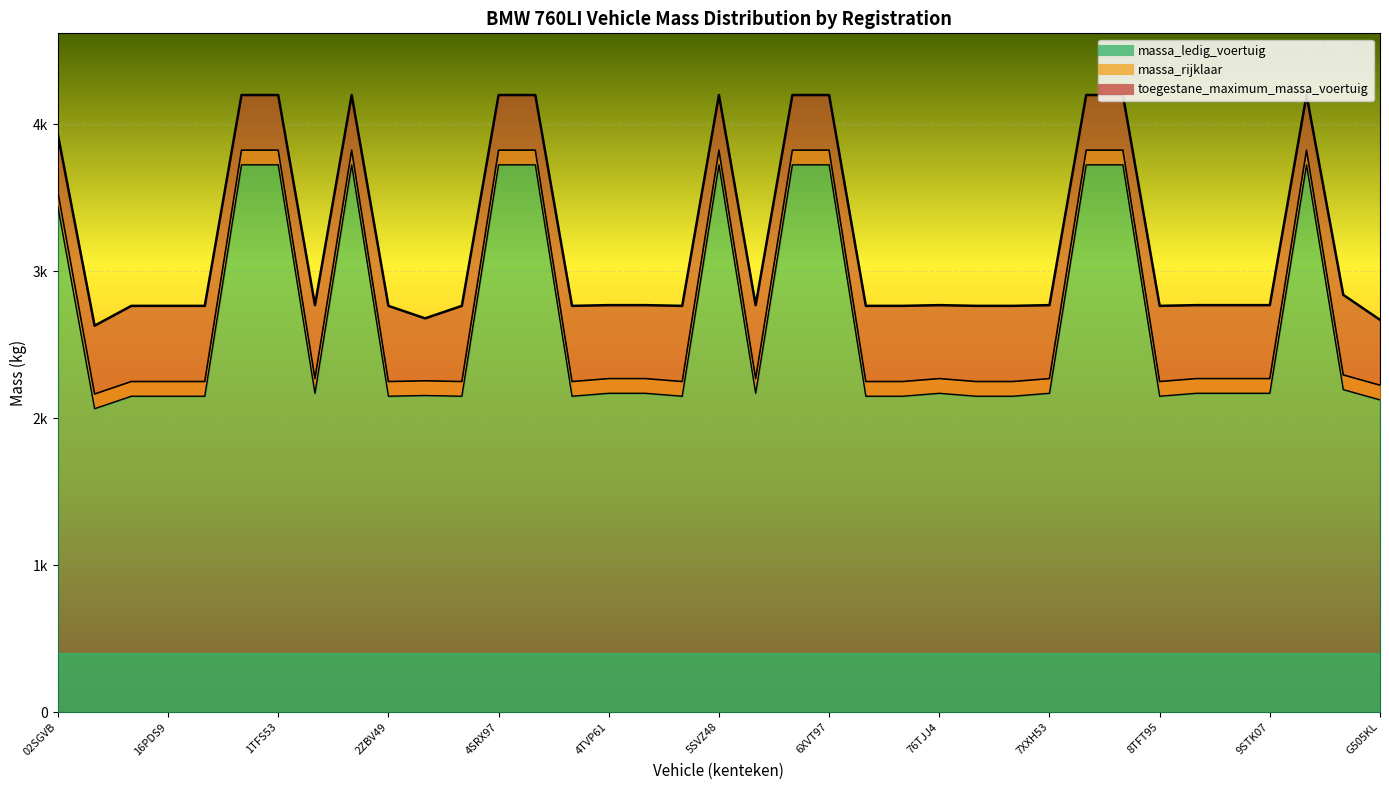

Is the value of massa_rijklaar at 47LLH3 greater than the value of toegestane_maximum_massa_voertuig at 4TVF87?

No